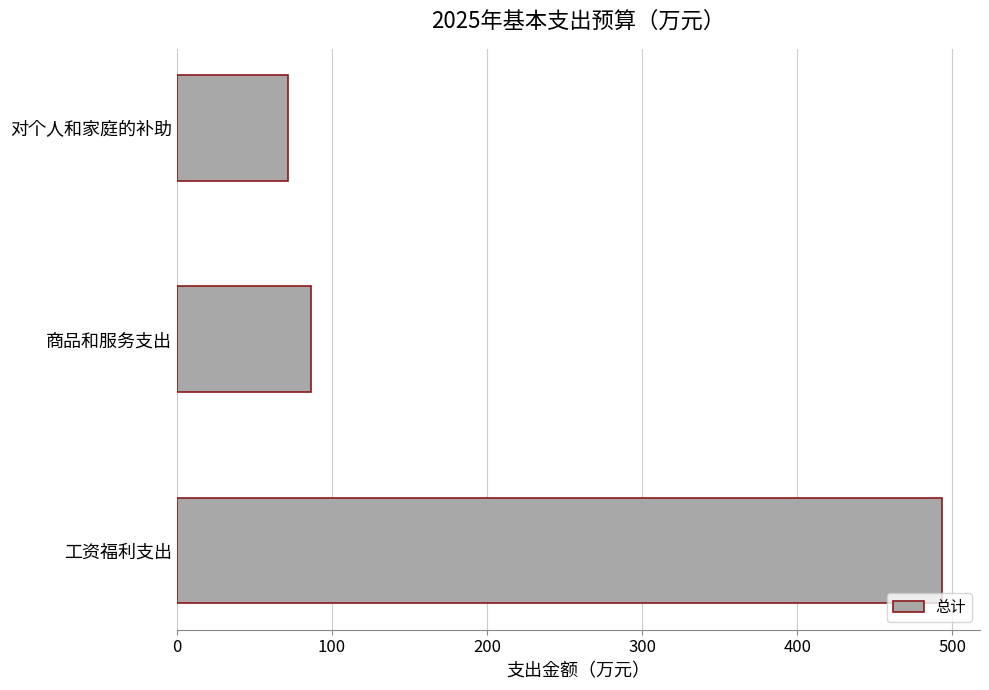

The value at 商品和服务支出 is 141.0. True or false?

False